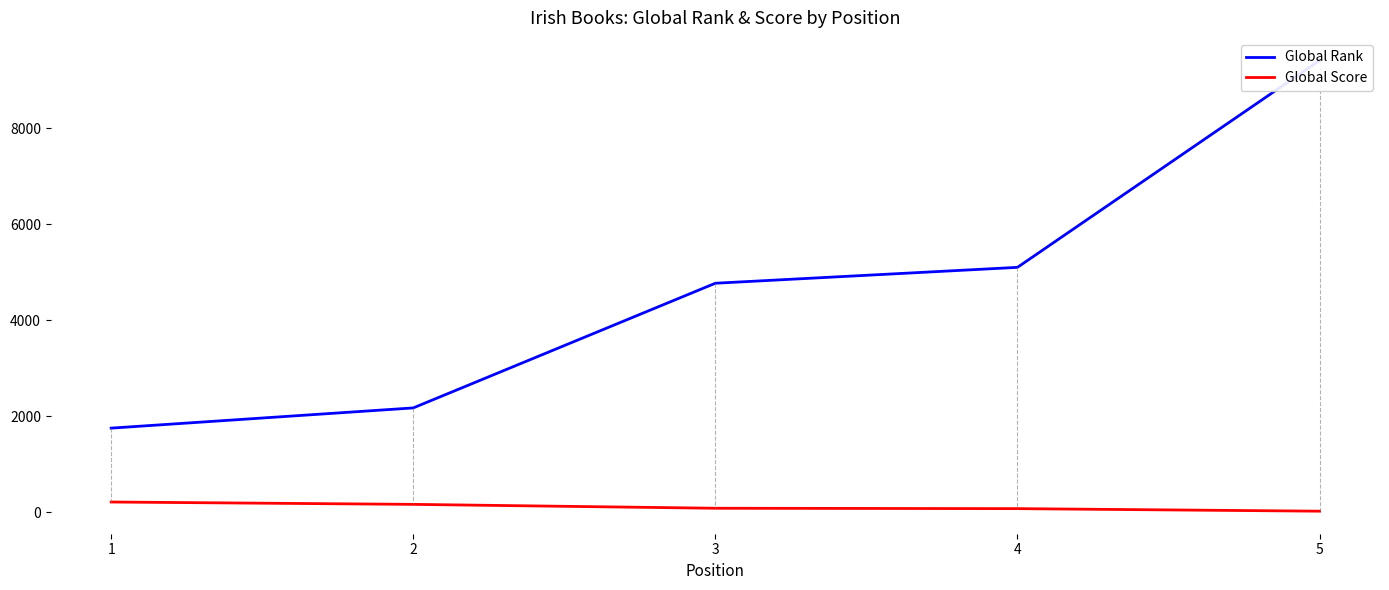

Which series changed the most between 2 and 3?

Global Rank